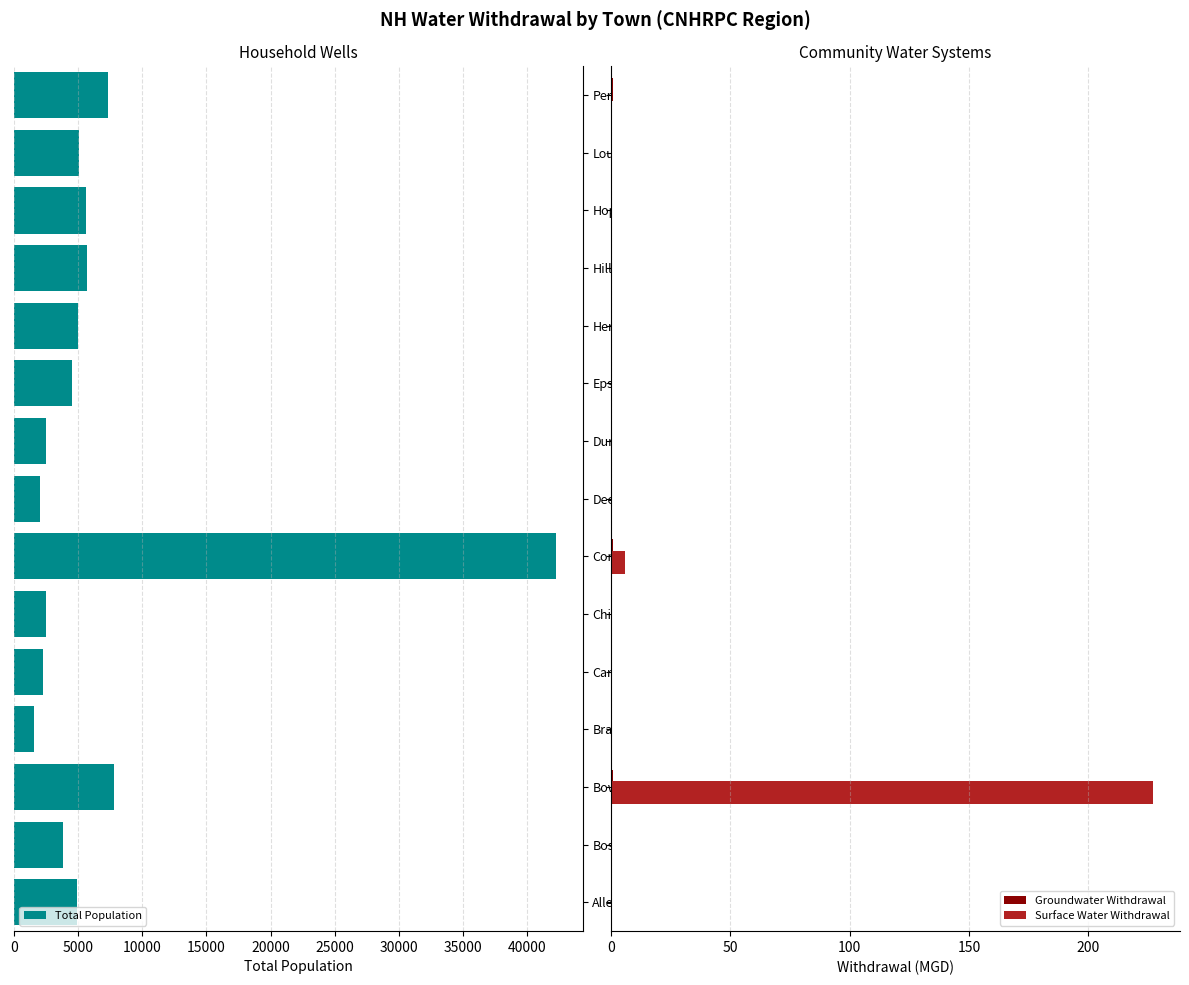

What is the sum of all Groundwater Withdrawal values?

5.7